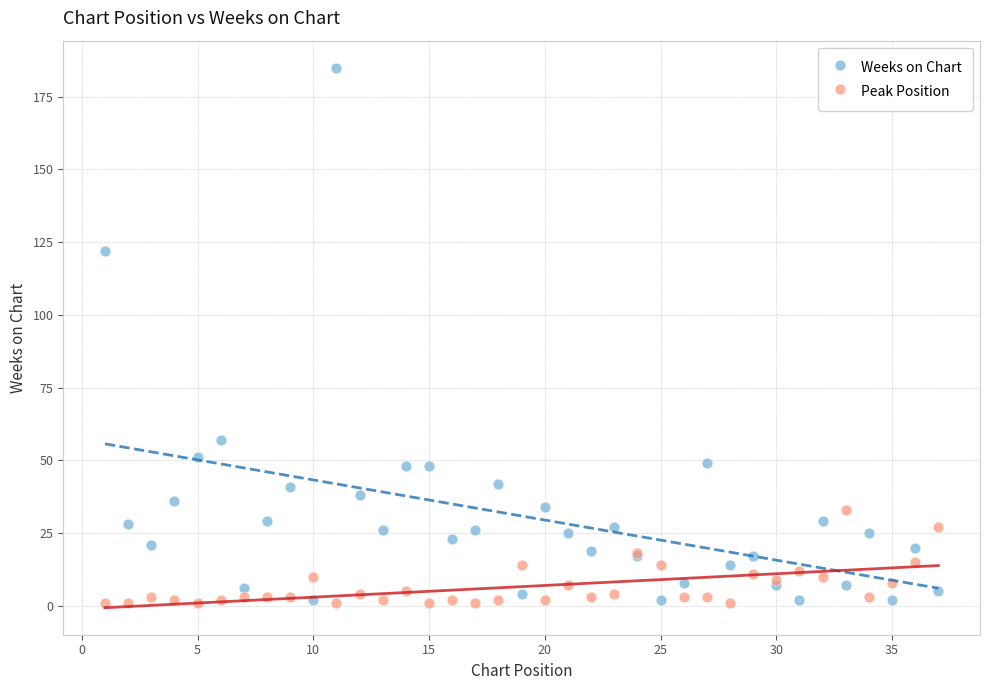

Which series reaches the maximum Y coordinate?

Weeks on Chart